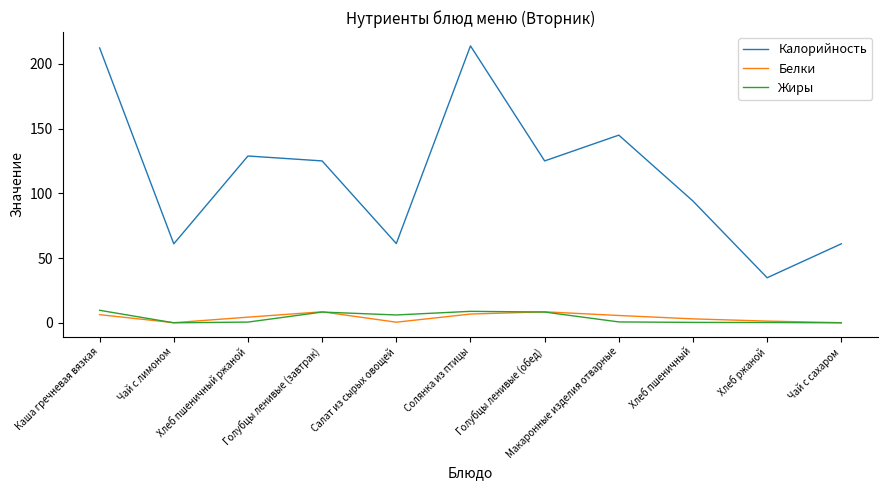

True or false: Жиры and Калорийность intersect in this chart.

False